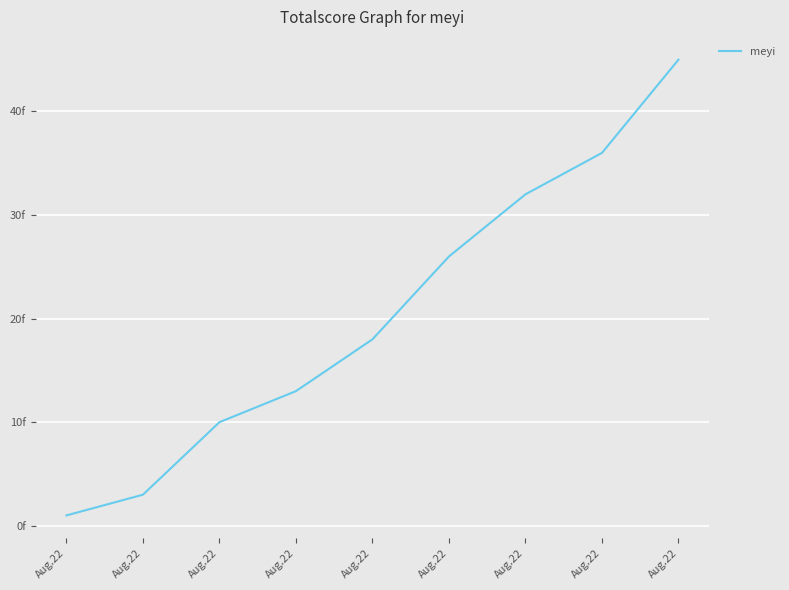

What is the average value?

20